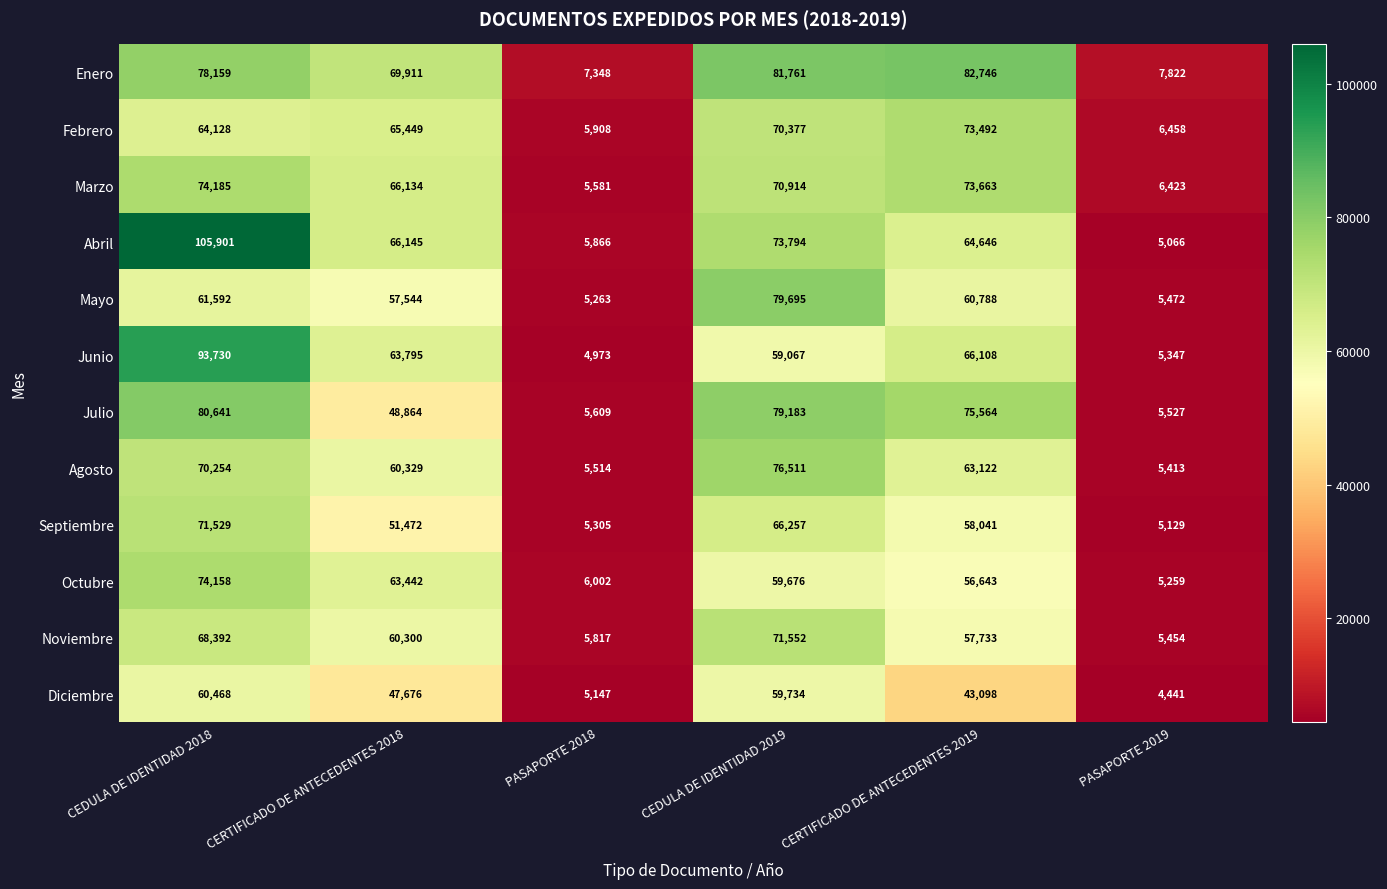

The Enero series shows 2641 at PASAPORTE 2018. True or false?

False